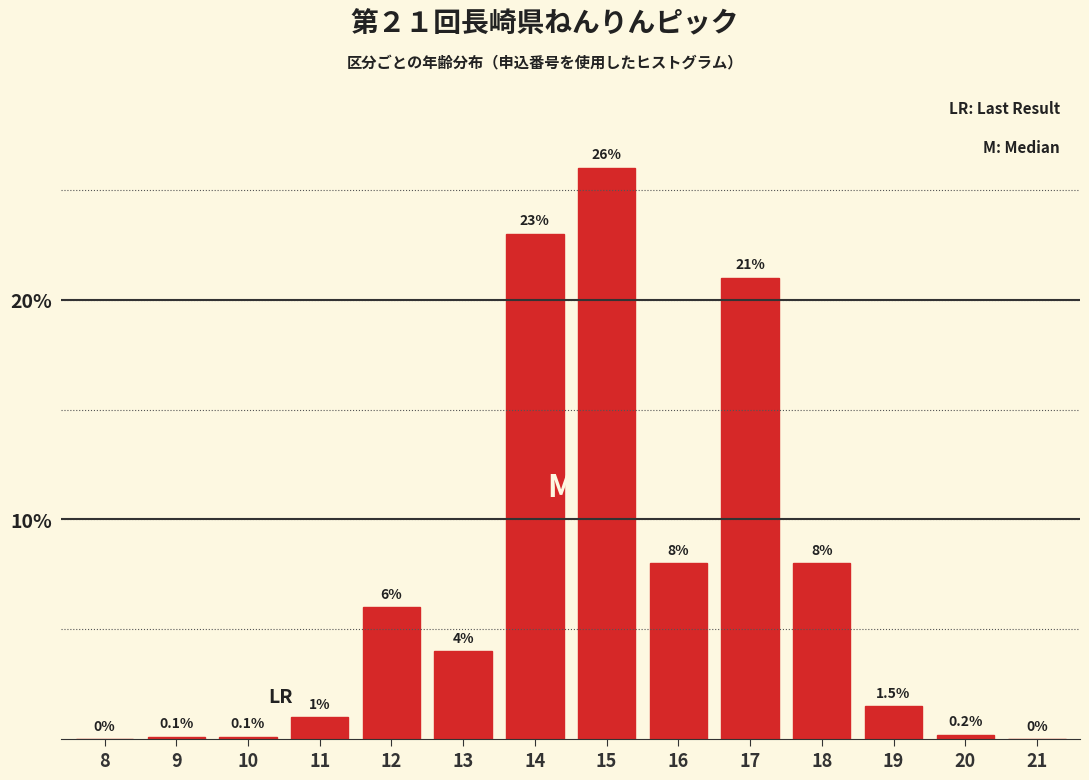

Reading left to right, transcribe all the data shown in this chart.

8=0.0	9=0.1	10=0.1	11=1.0	12=6.0	13=4.0	14=23.0	15=26.0	16=8.0	17=21.0	18=8.0	19=1.5	20=0.2	21=0.0